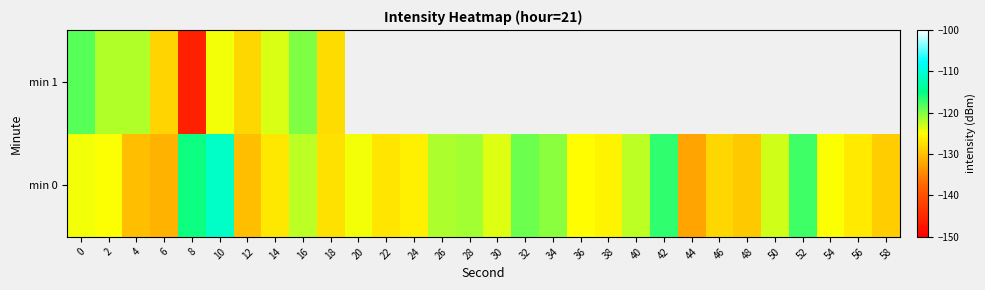

Which series changed the most between 10 and 56?

min 0